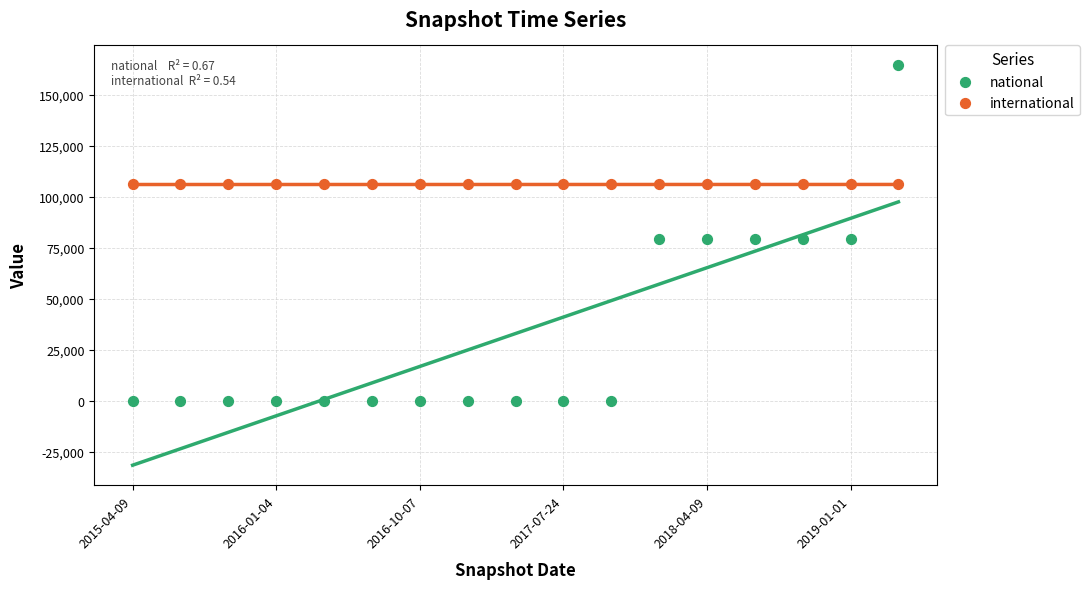

Which series has the largest Y range (max minus min)?

national